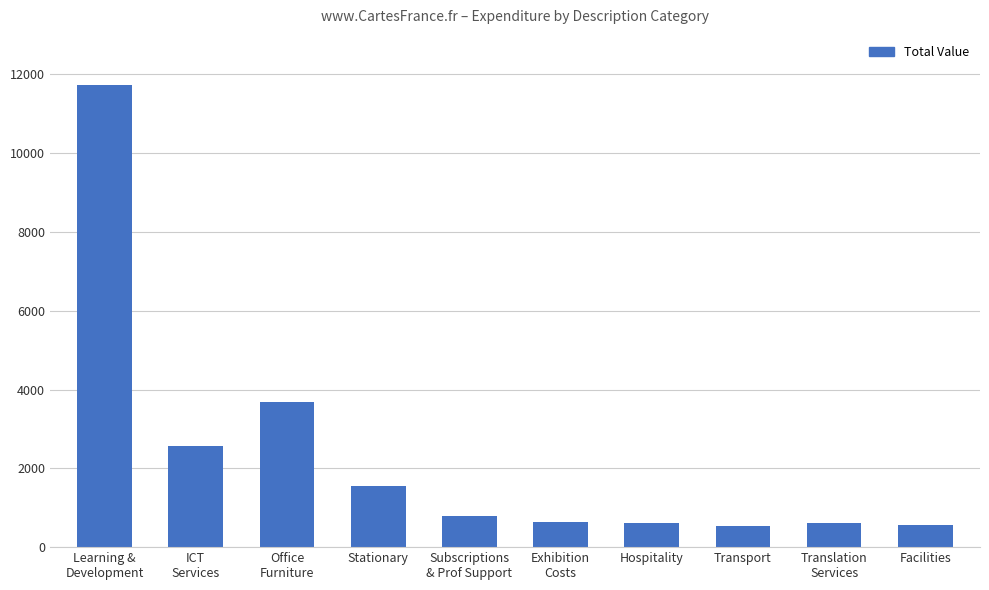

What value does the data have at Hospitality?

620.4